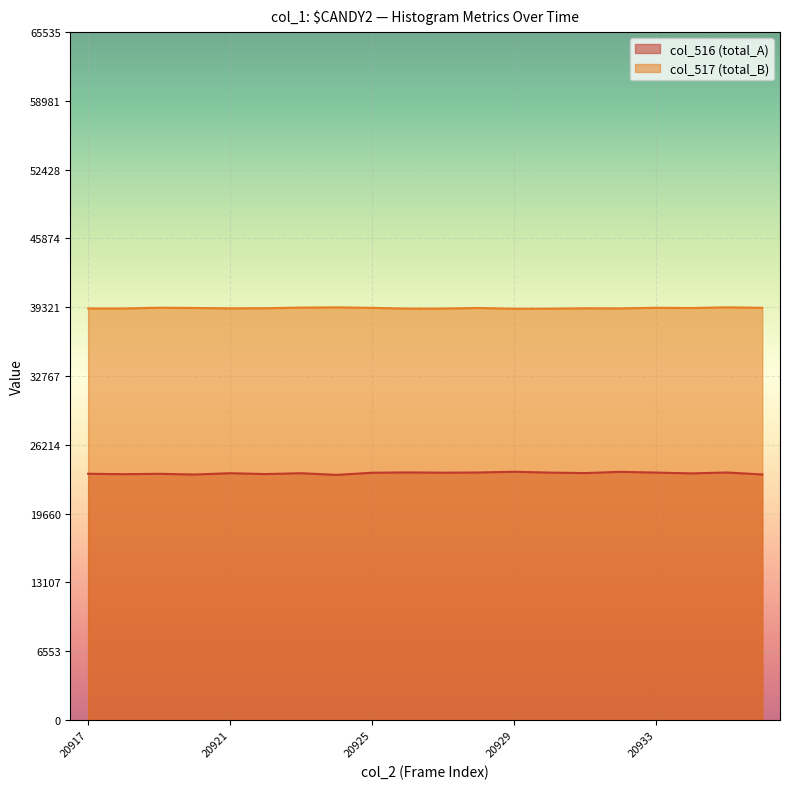

Reading left to right, transcribe all the data shown in this chart.

col_516: 23457	23418	23454	23386	23510	23430	23510	23352	23555	23587	23561	23579	23650	23570	23523	23643	23571	23495	23579	23392
col_517: 39202	39200	39274	39247	39212	39224	39283	39308	39257	39188	39192	39247	39174	39181	39216	39208	39266	39243	39311	39263